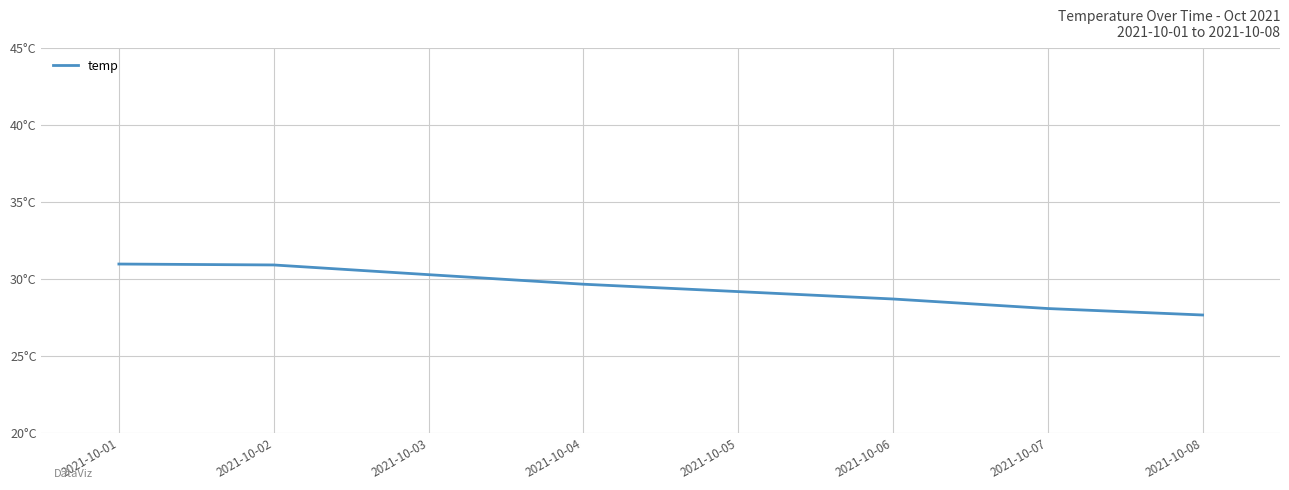

What is the smallest value displayed?

27.7